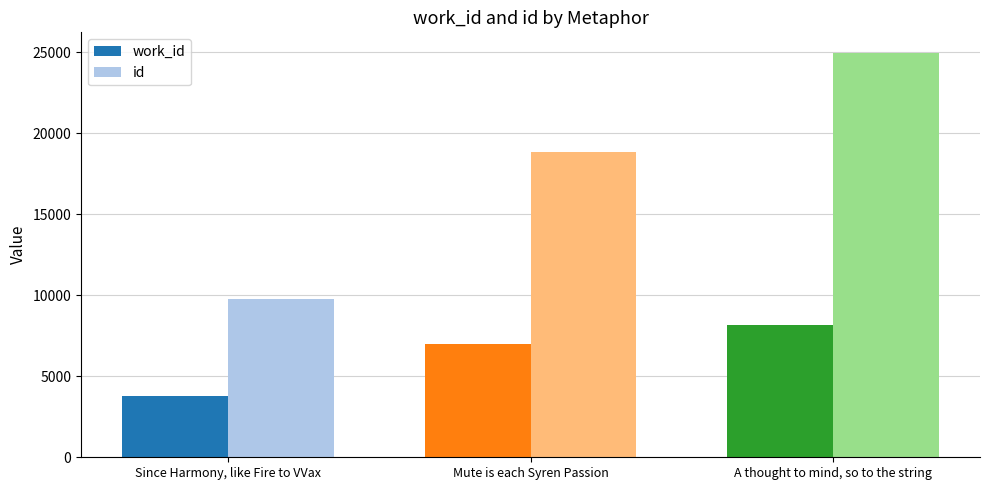

Which label corresponds to the smallest value in the chart?

Since Harmony, like Fire to VVax